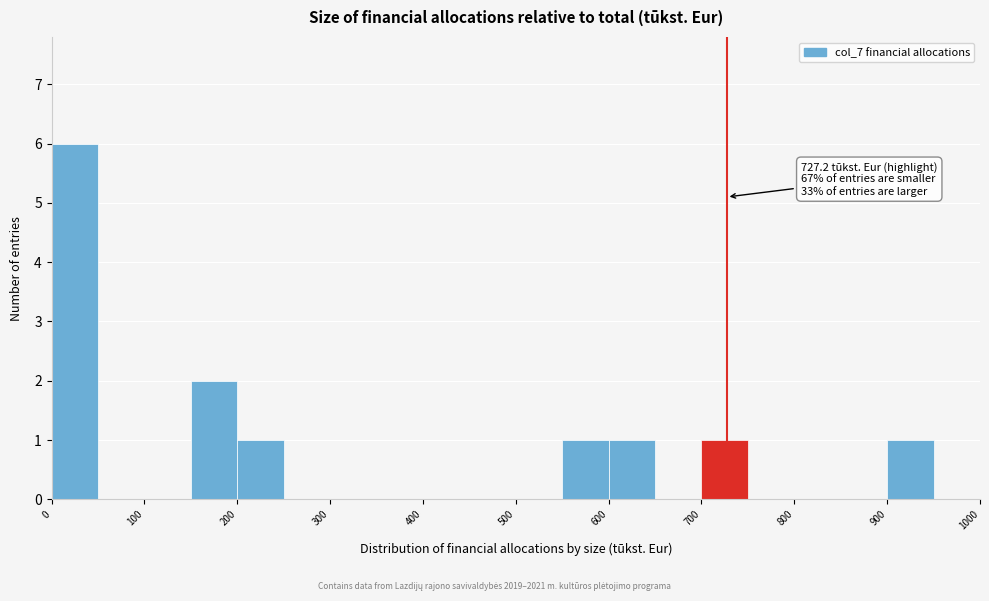

Over which range of the x-axis is the bar tallest?

0 to 50